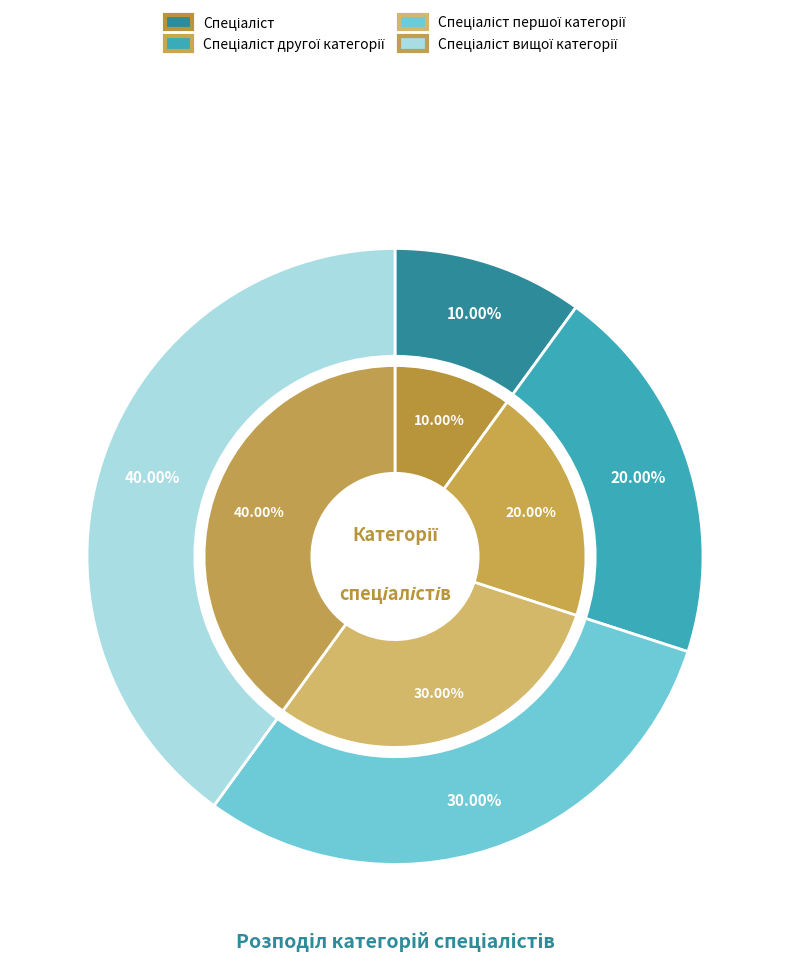

Is there any slice that represents more than half of the pie?

No